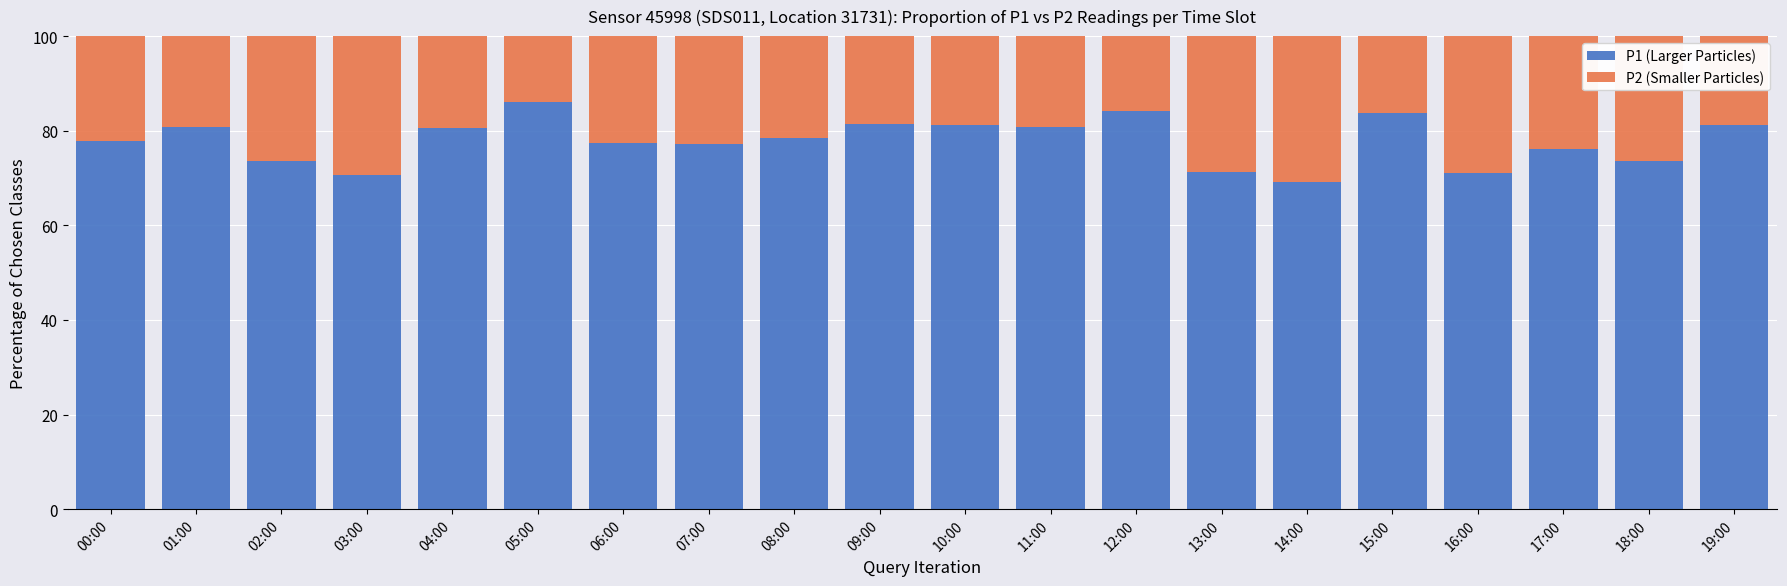

The P1 (Larger Particles) series shows 52.9 at 17:00. True or false?

False